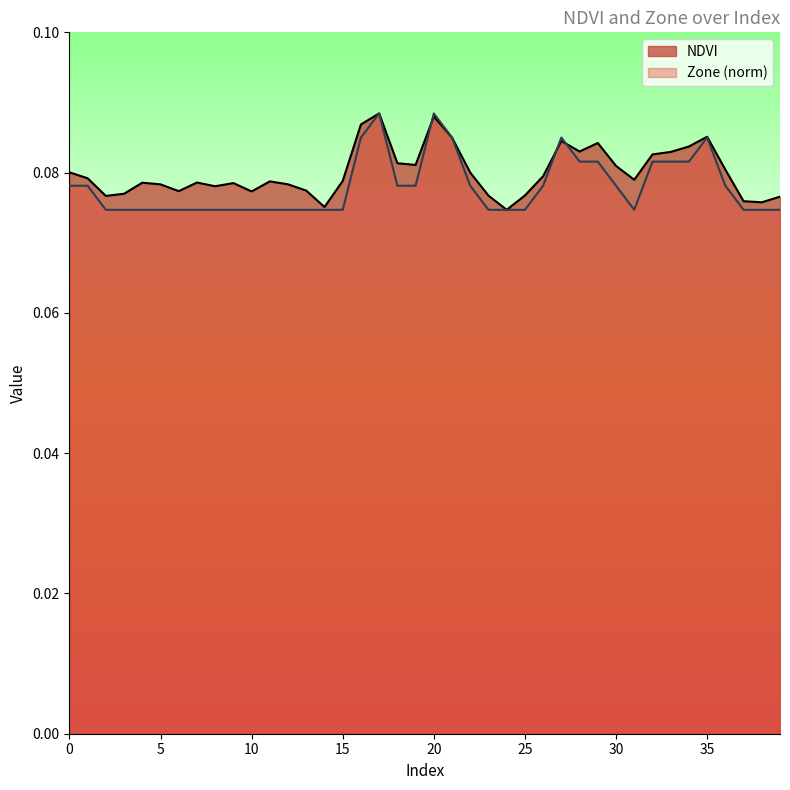

Which category has the lowest value across all series?

24